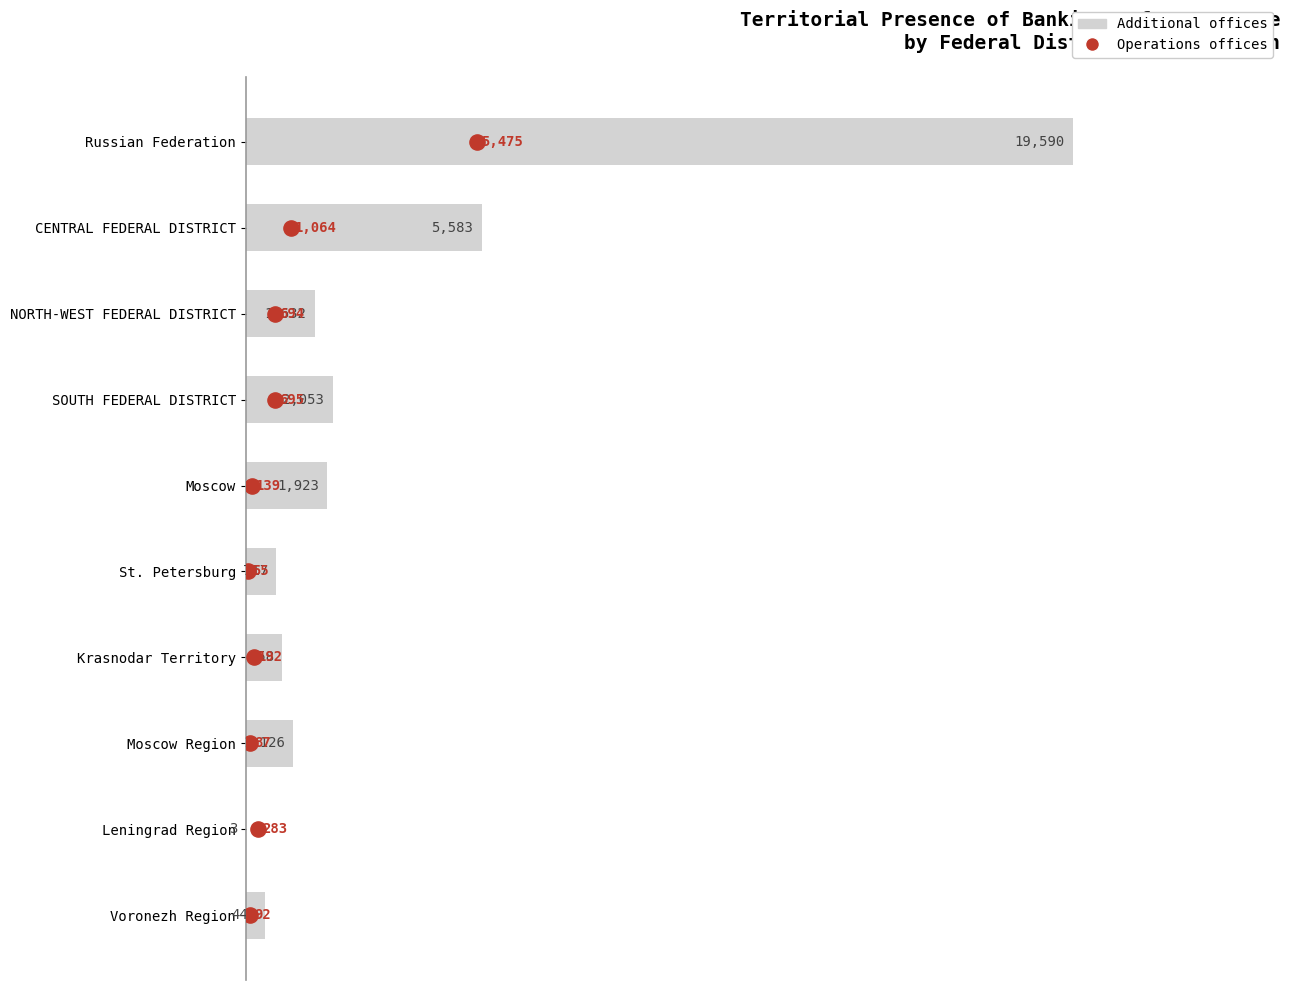

Which series has the largest Y range (max minus min)?

Additional offices